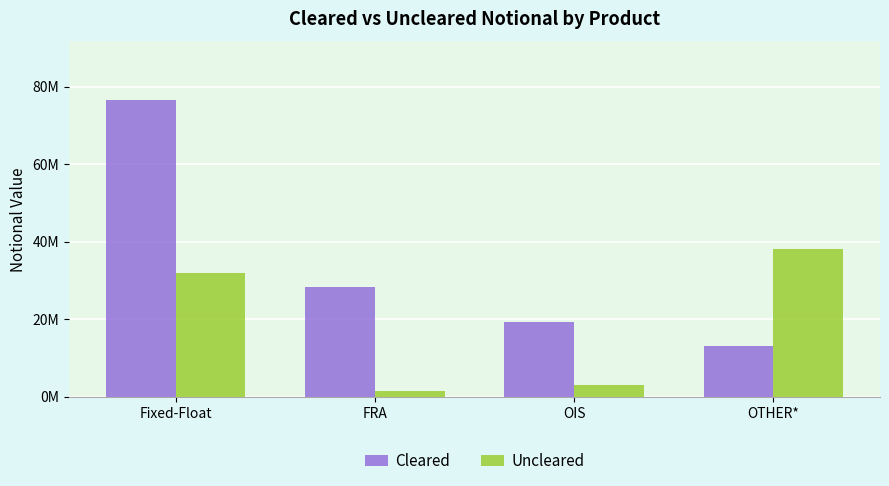

What are all the series names shown in the legend?

Cleared, Uncleared